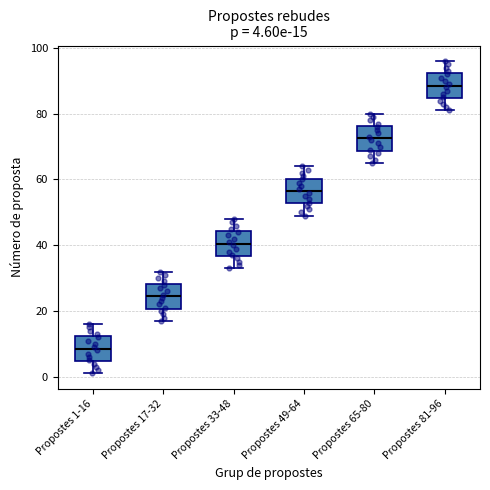

Which box has the lowest median line?

Propostes 1-16